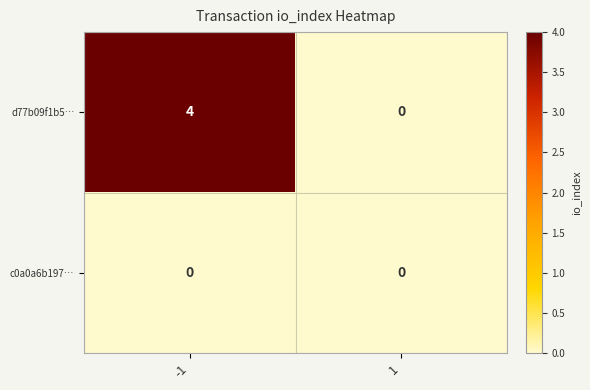

The c0a0a6b197… series shows 0 at 1. True or false?

True